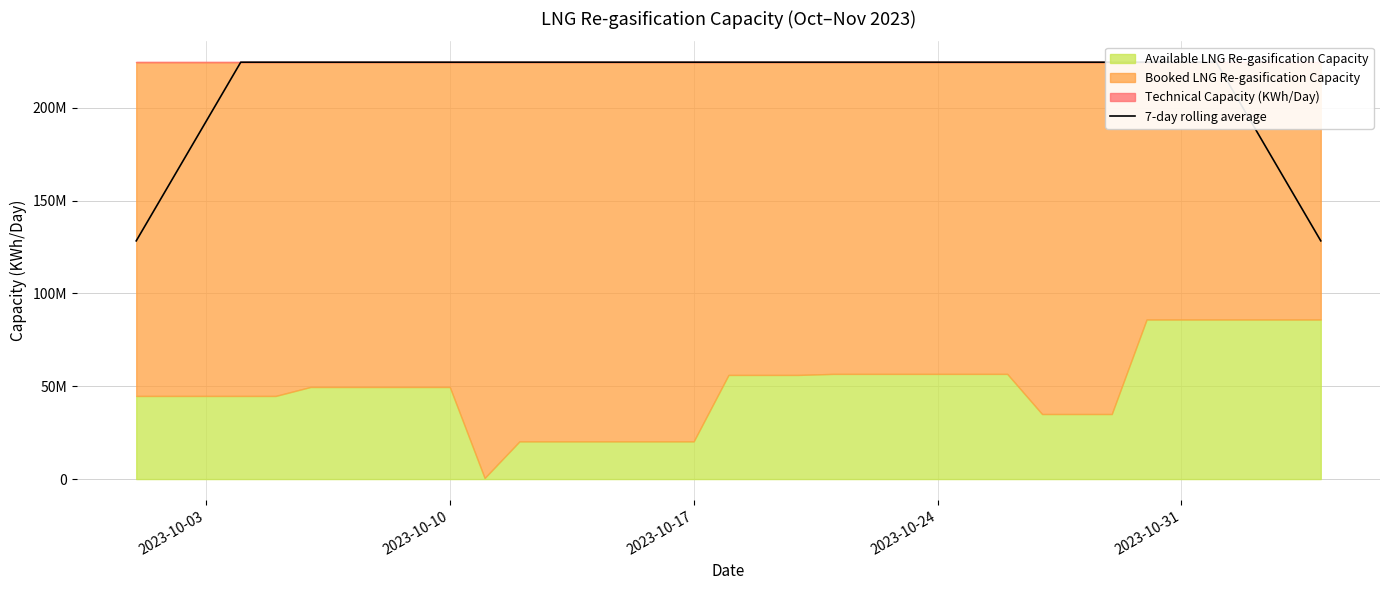

Is it true that the value at 2023-10-24 is 59249471.5?

False